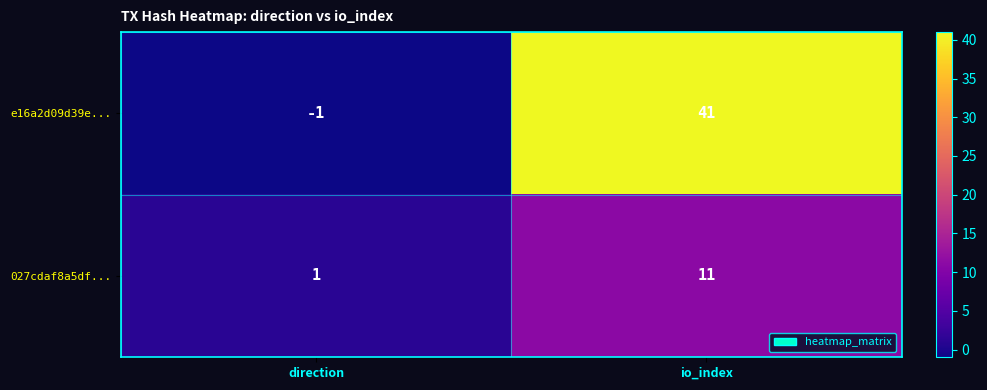

At which category is the sum across all series the highest?

io_index